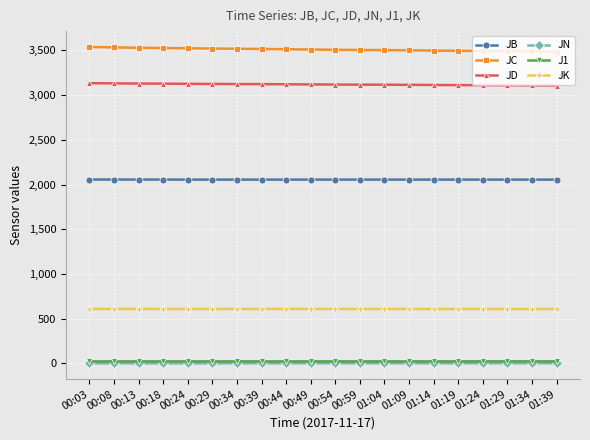

What is the difference between the maximum and minimum values in the J1 series?

0.3